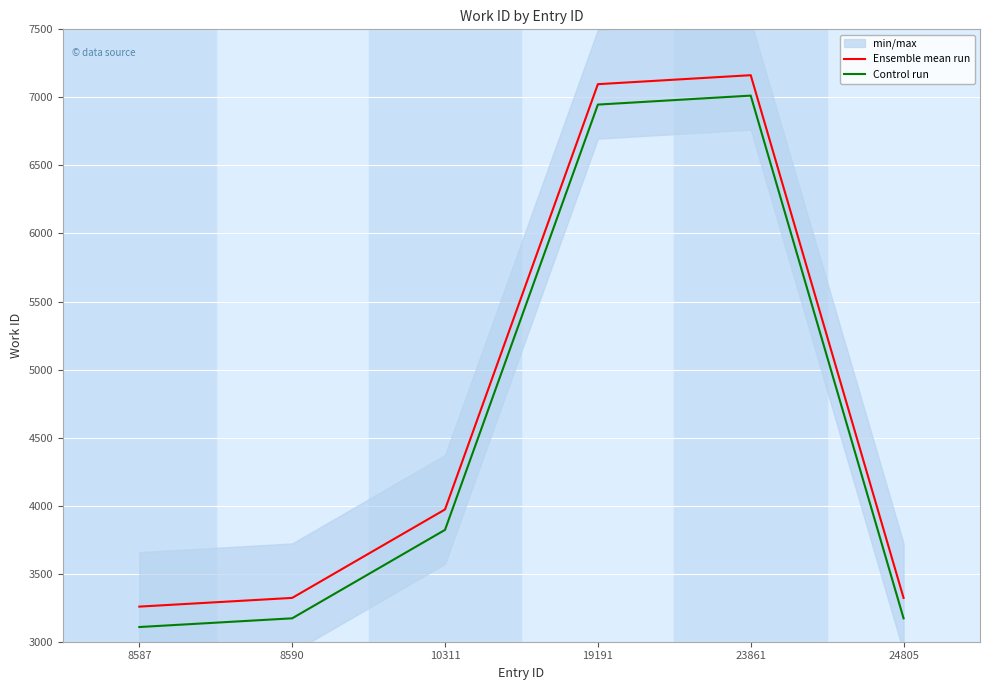

What is the maximum value shown in the chart?

7163